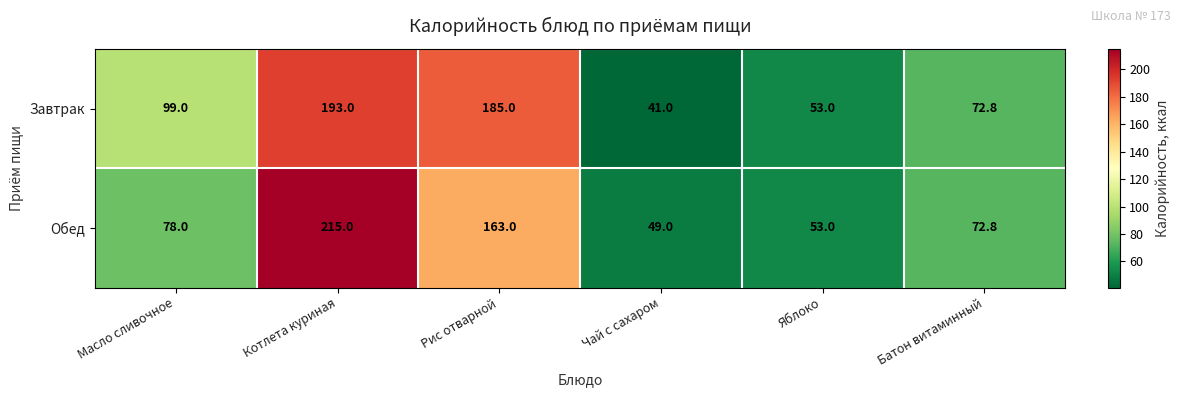

The Обед series shows 35.2 at Масло сливочное. True or false?

False